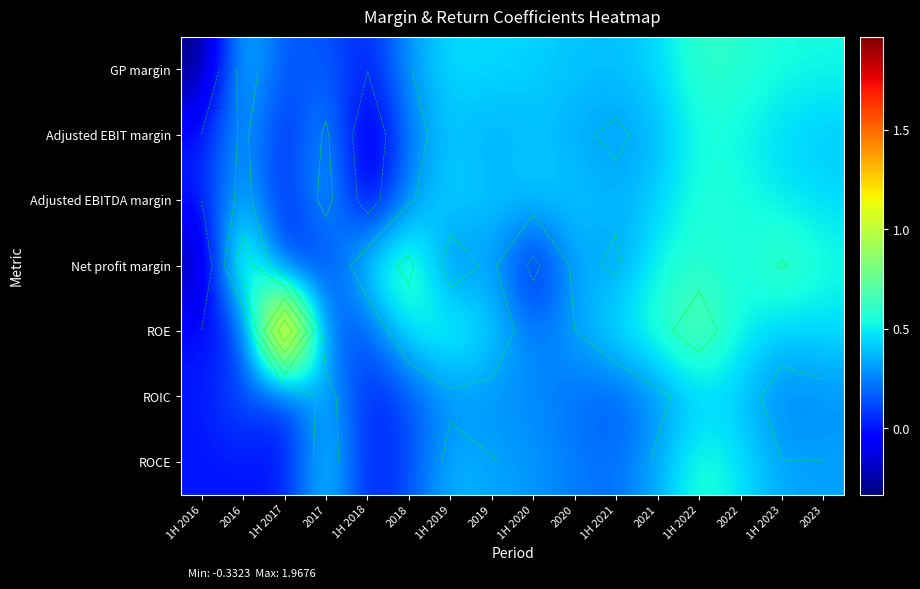

What value does the ROIC series have at 1H 2021?

0.1